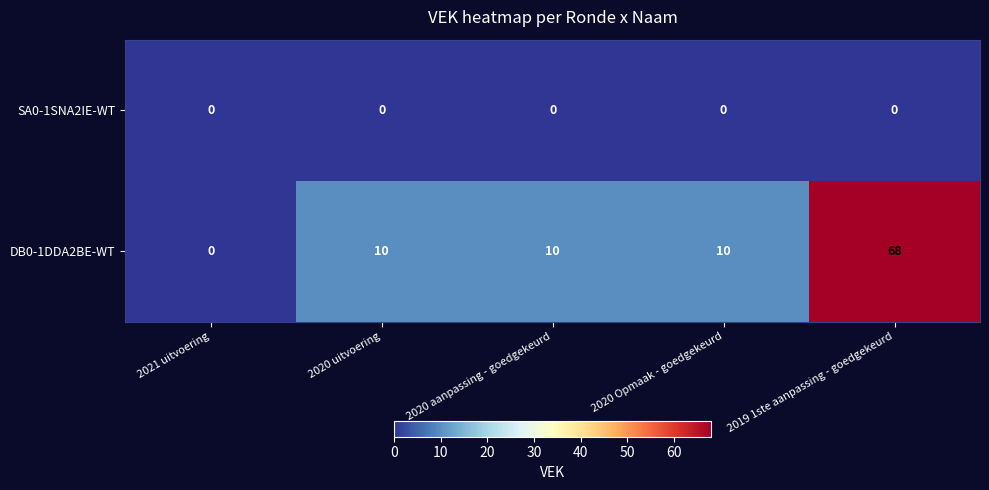

Which series has the largest range (max minus min)?

DB0-1DDA2BE-WT